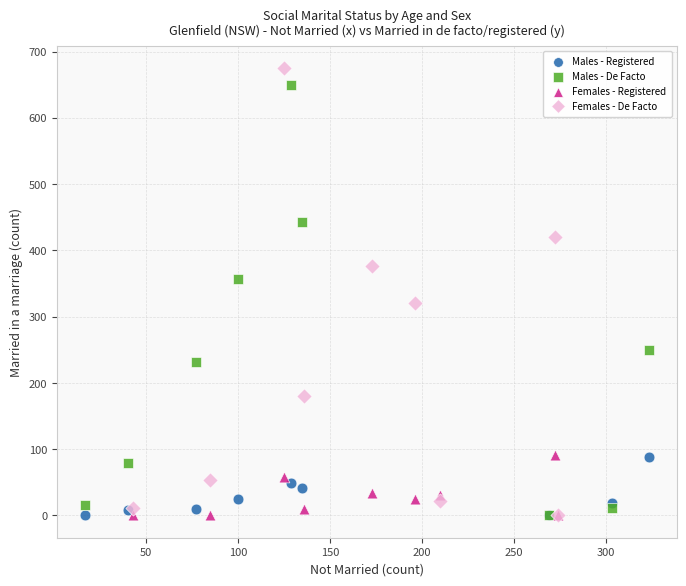

Which series has the widest spread of Y values?

Females - De Facto